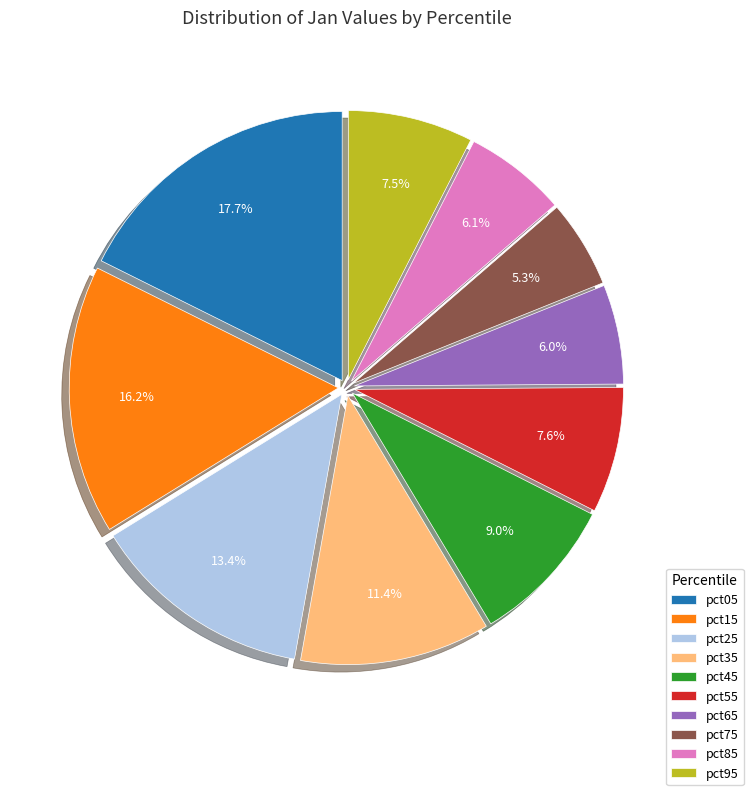

What percentage is NOT represented by pct75?

94.7%